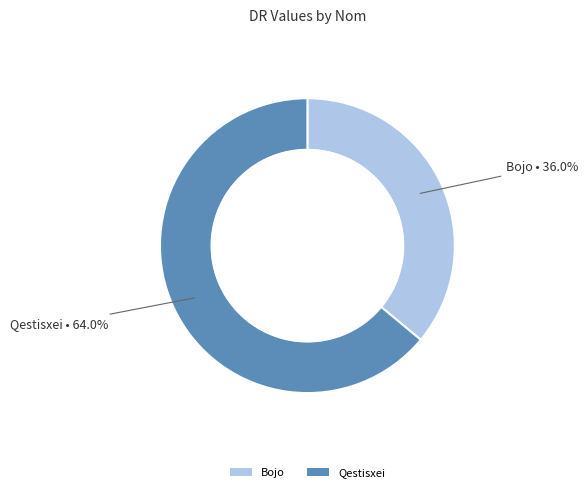

What percentage is the Bojo slice, to the nearest percent?

36%